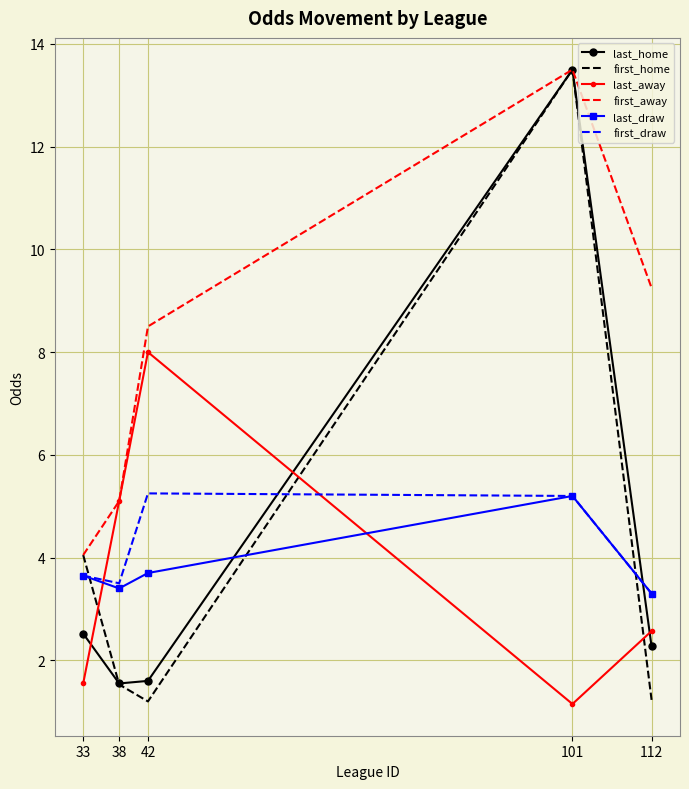

True or false: last_draw has a value of 3.3 at 112.

True